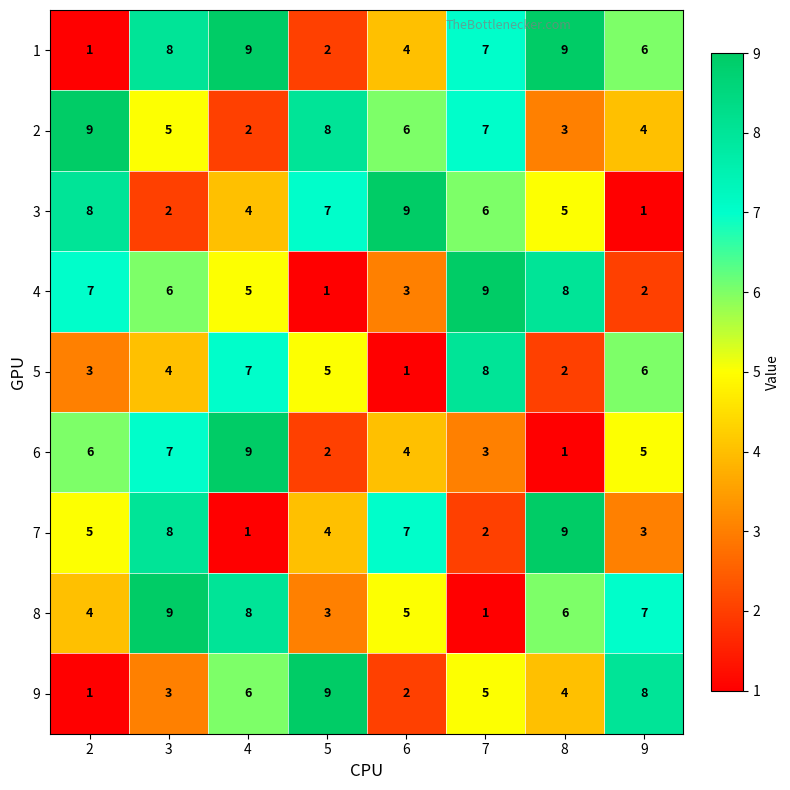

What is the approximate value of 2 at 7?

7